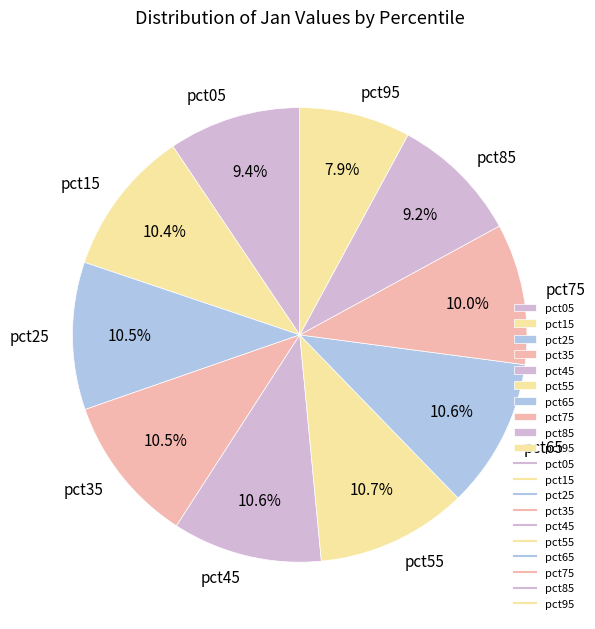

How much of the chart is everything except pct45?

89.4%